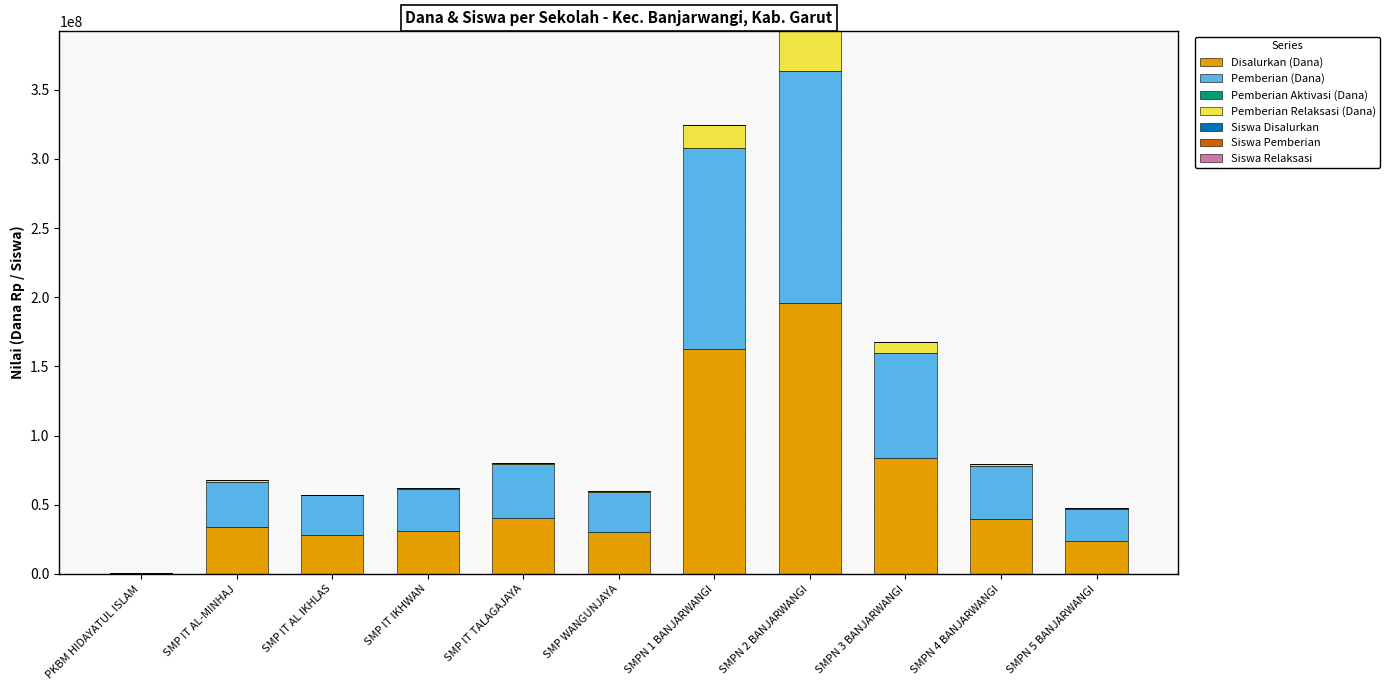

Count the number of categories in the chart.

11